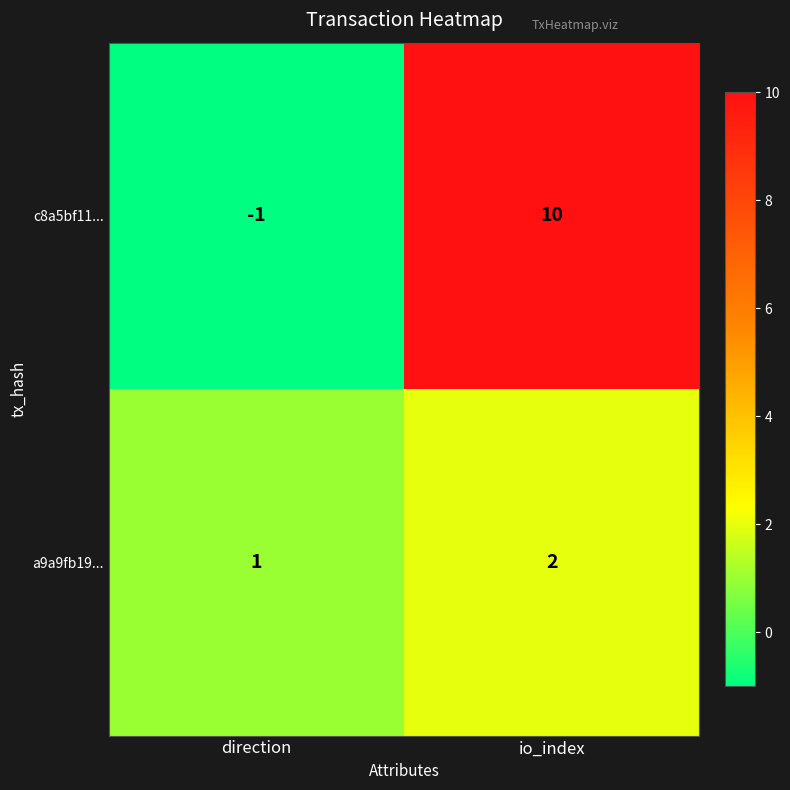

At which label does c8a5bf11... reach its peak?

io_index